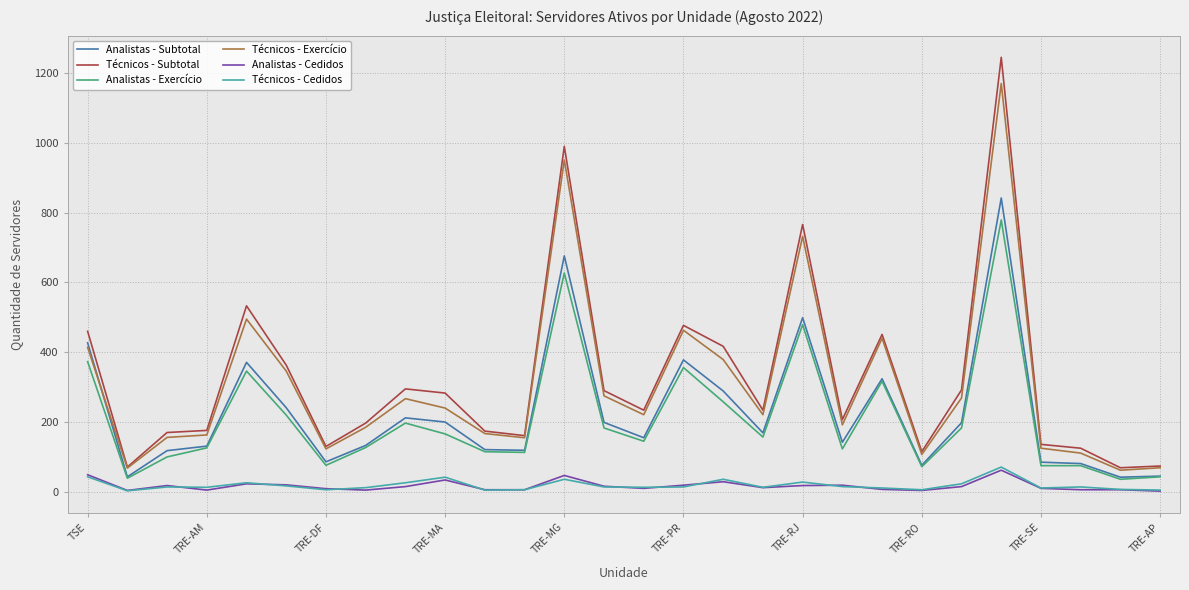

True or false: Analistas - Subtotal and Técnicos - Cedidos cross at least once.

False